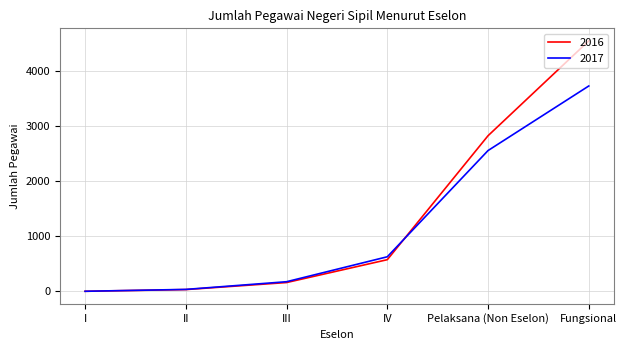

What is the difference between the second highest and minimum values in the 2016 series?

2831